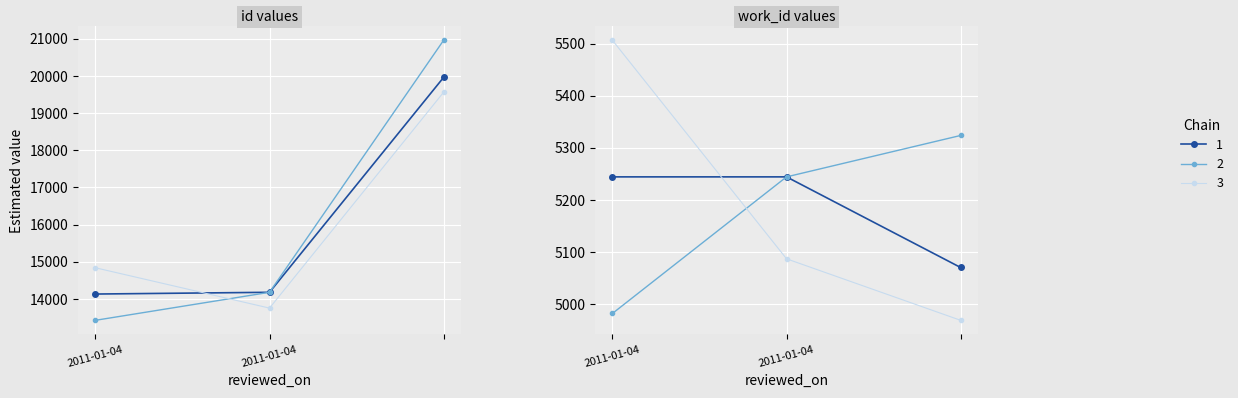

Reading right to left, transcribe all the data shown in this chart.

id: =19958	2011-01-04=14178	2011-01-04=14131
work_id: =5070	2011-01-04=5244	2011-01-04=5244